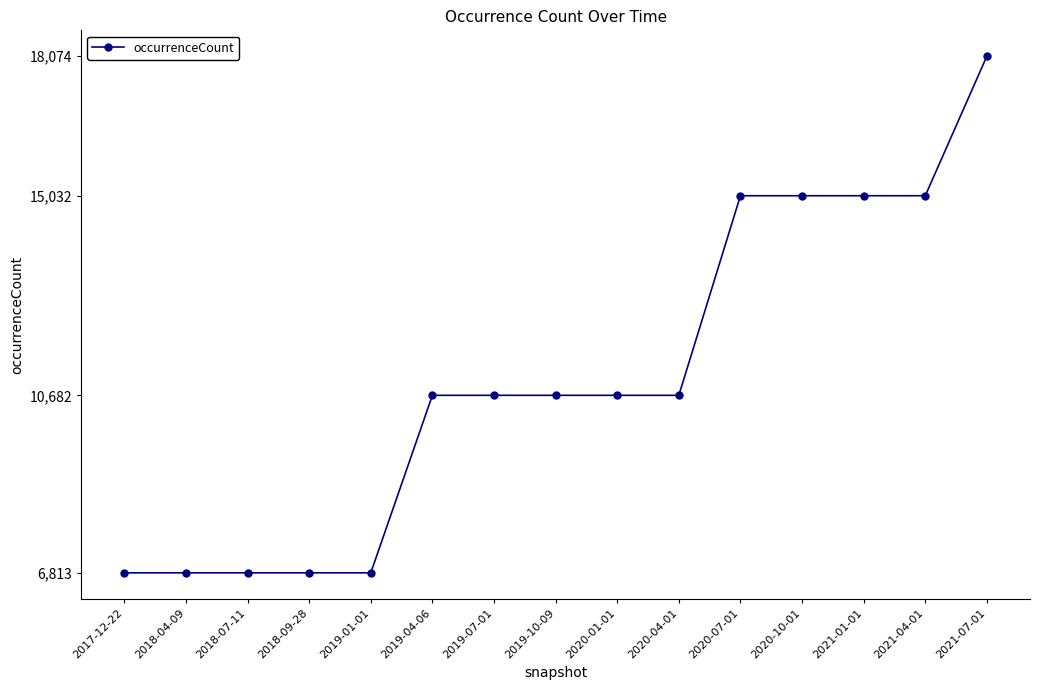

How many categories are shown in the chart?

15